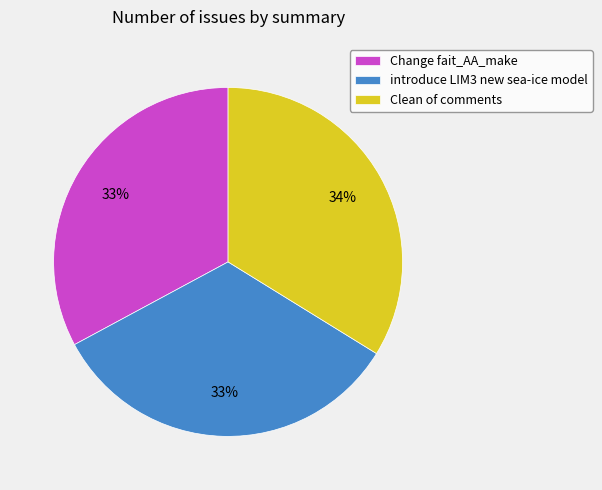

Does any single category account for the majority?

No